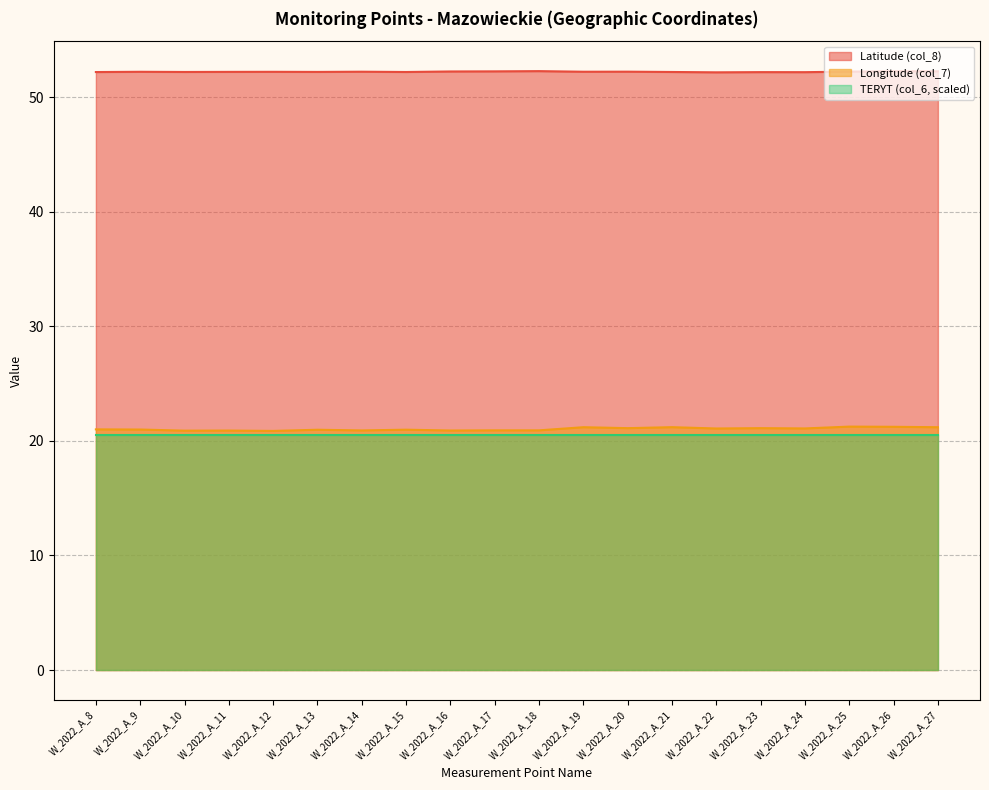

How many data points in Longitude (col_7) are less than 21?

10